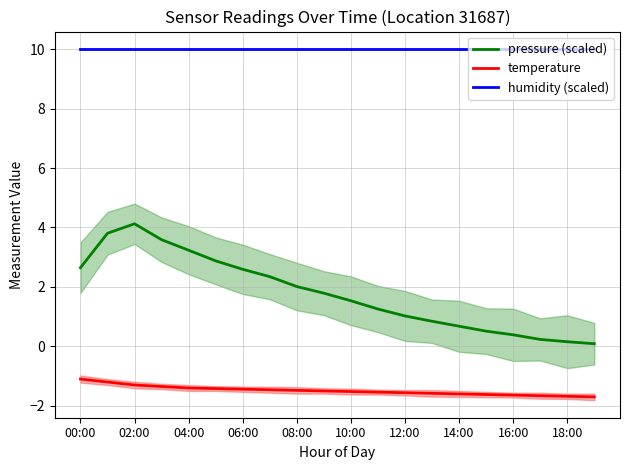

What are all the series names shown in the legend?

pressure (scaled), temperature, humidity (scaled)